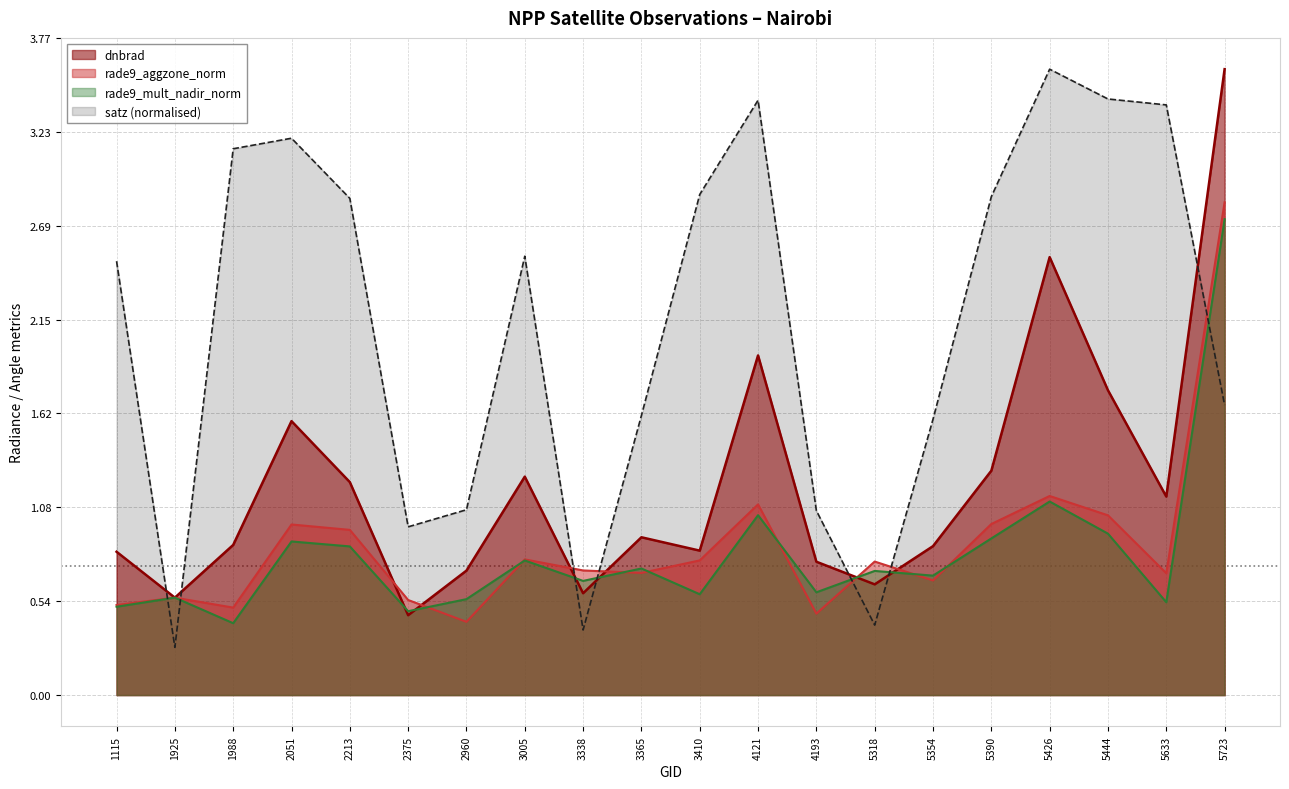

Does the chart have visible grid lines?

Yes